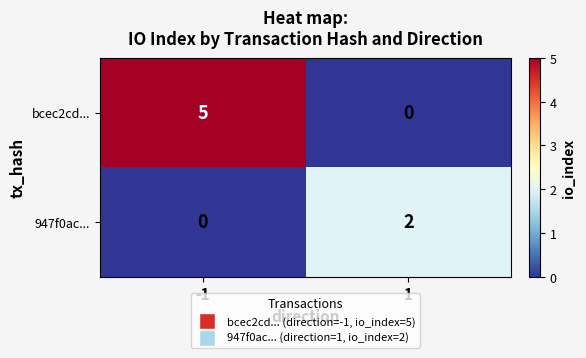

Which series changed the most between -1 and 1?

bcec2cd...